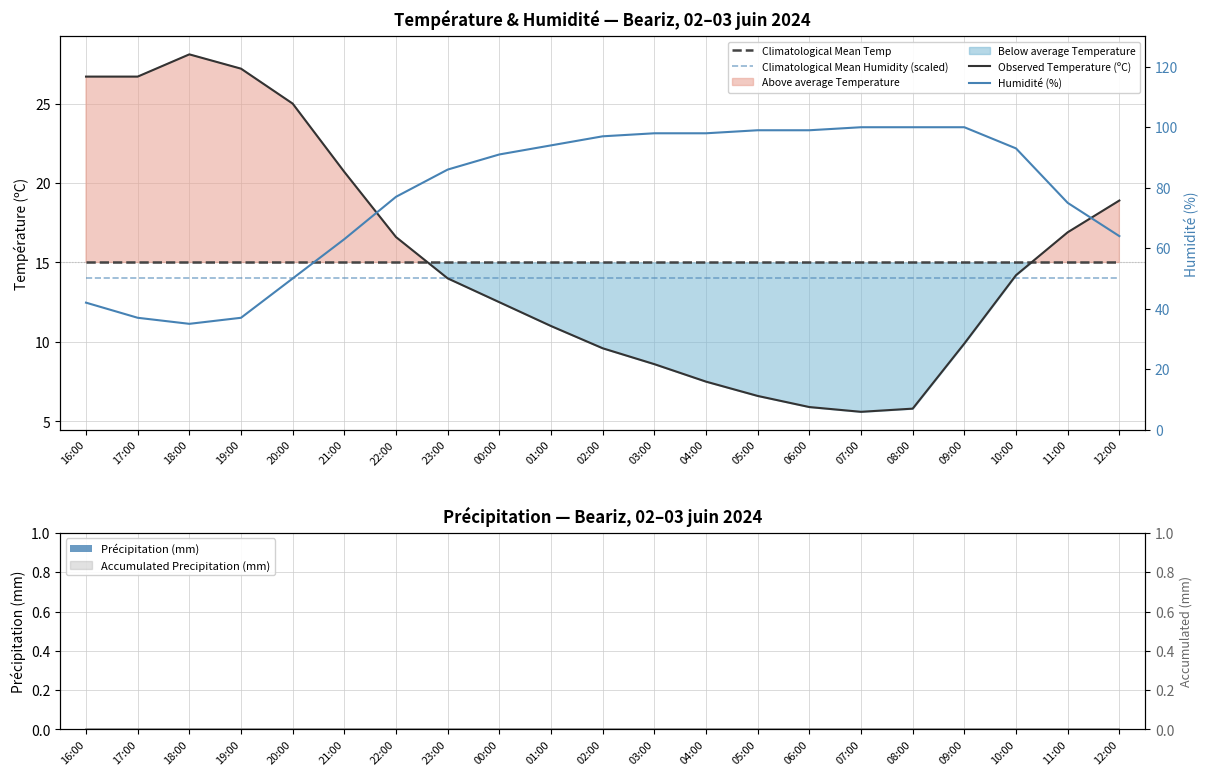

Is the value of Précipitation (mm) at 03:00 greater than the value of Climatological Mean Temp at 21:00?

No